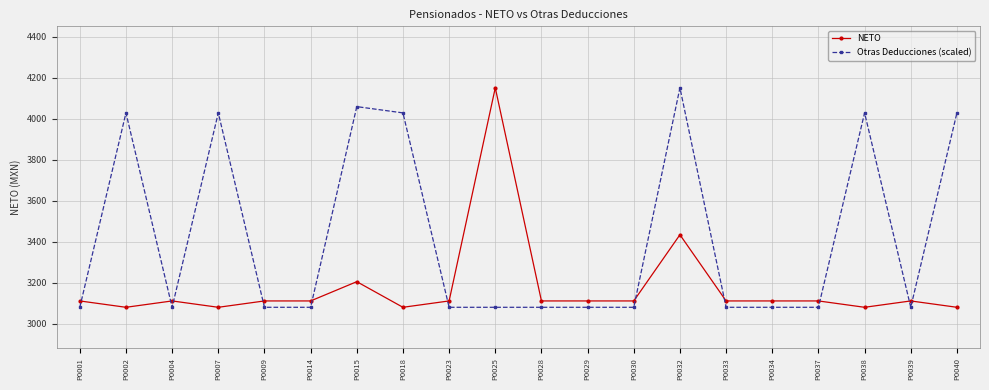

What are all the series names shown in the legend?

NETO, Otras Deducciones (scaled)